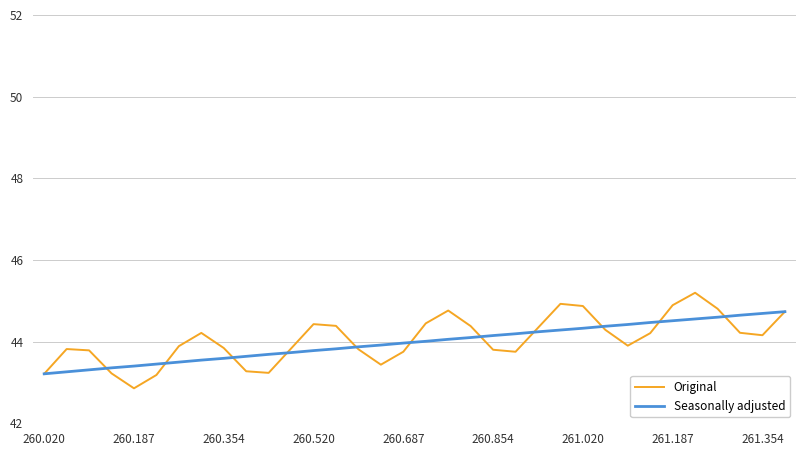

Count the number of data series in this chart.

2